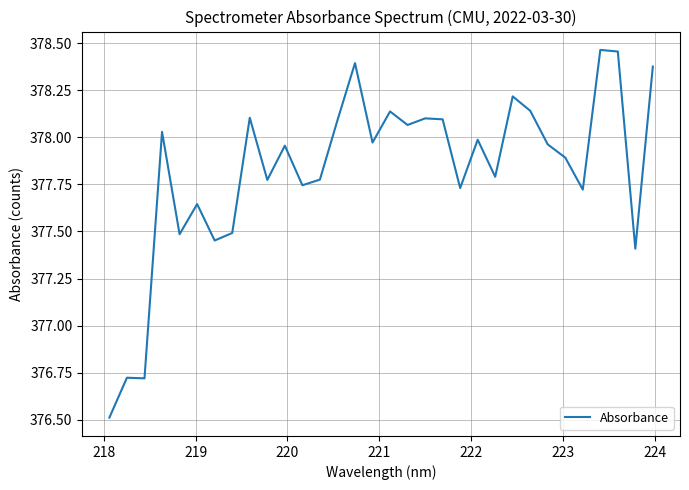

What is the difference between the maximum and minimum values?

2.0